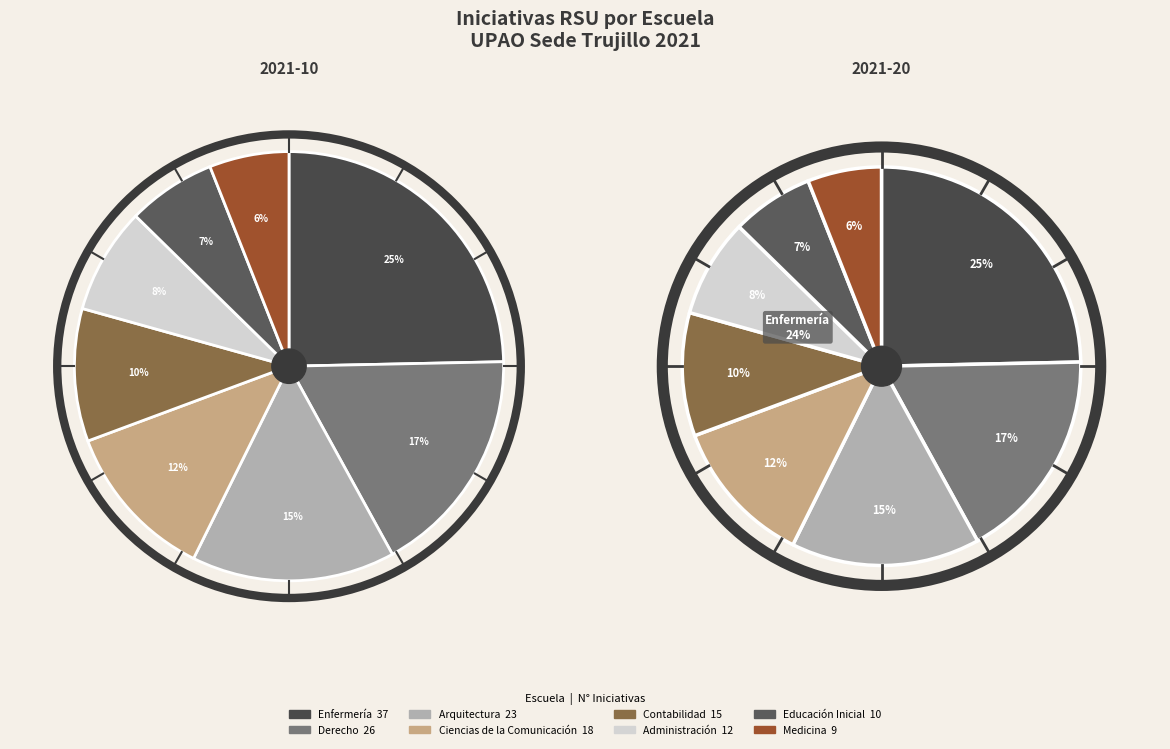

Count the number of slices in the pie.

8